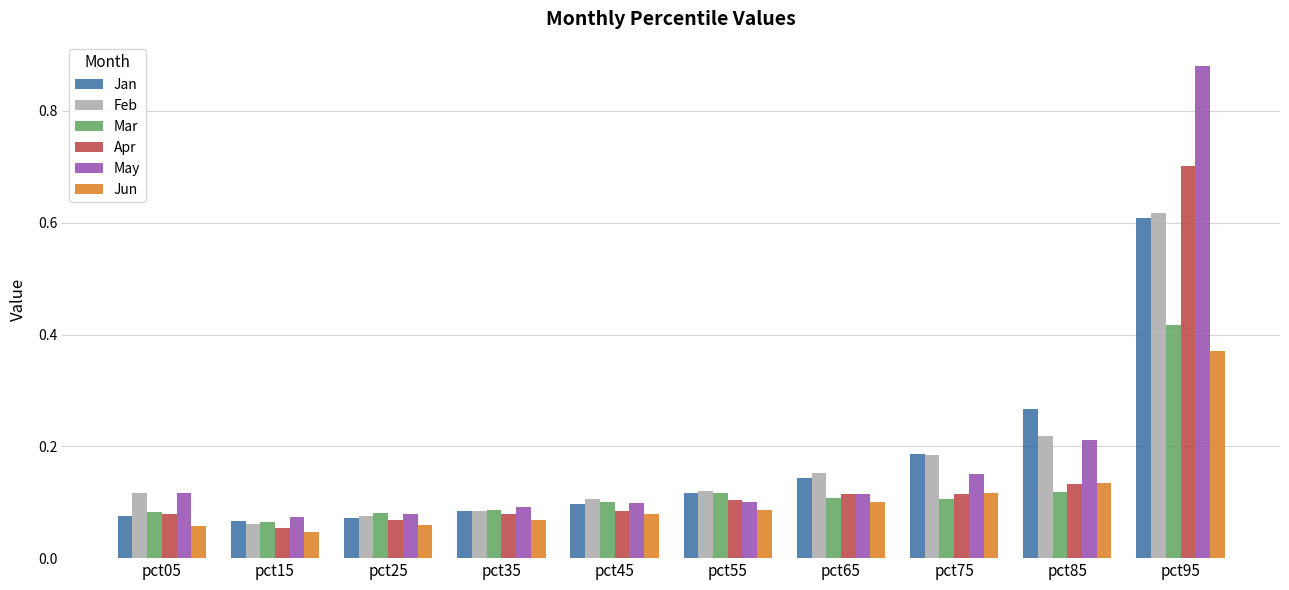

List the series in order of their peak value, lowest first.

Jun, Mar, Jan, Feb, Apr, May